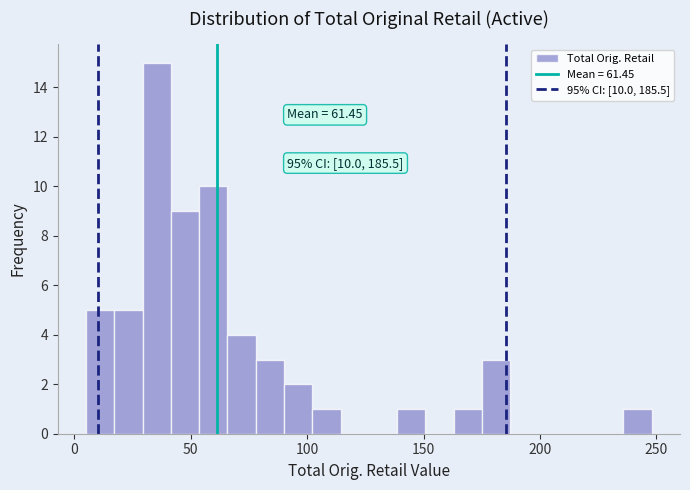

Around what value on the x-axis is the tallest bar? Give the approximate position of its centre, as read against the axis.

35